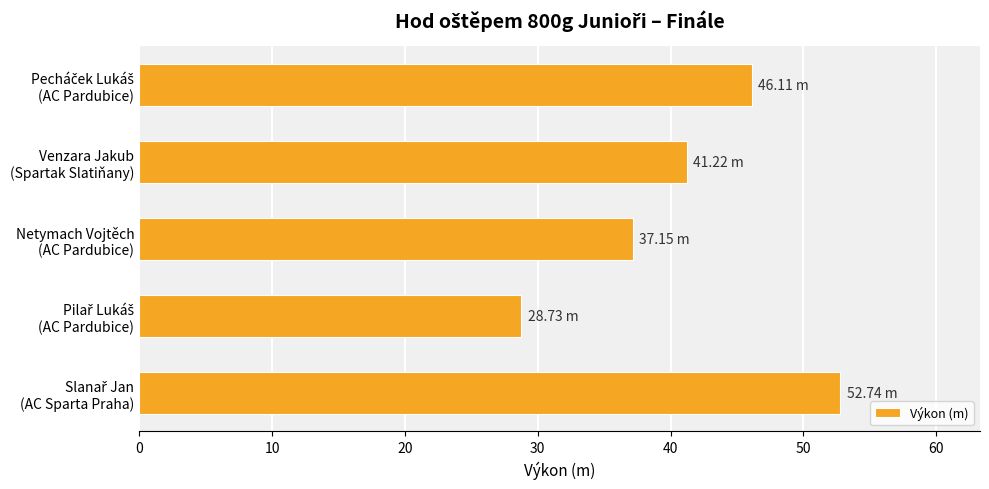

At which label is the value closest to 40?

Venzara Jakub
(Spartak Slatiňany)